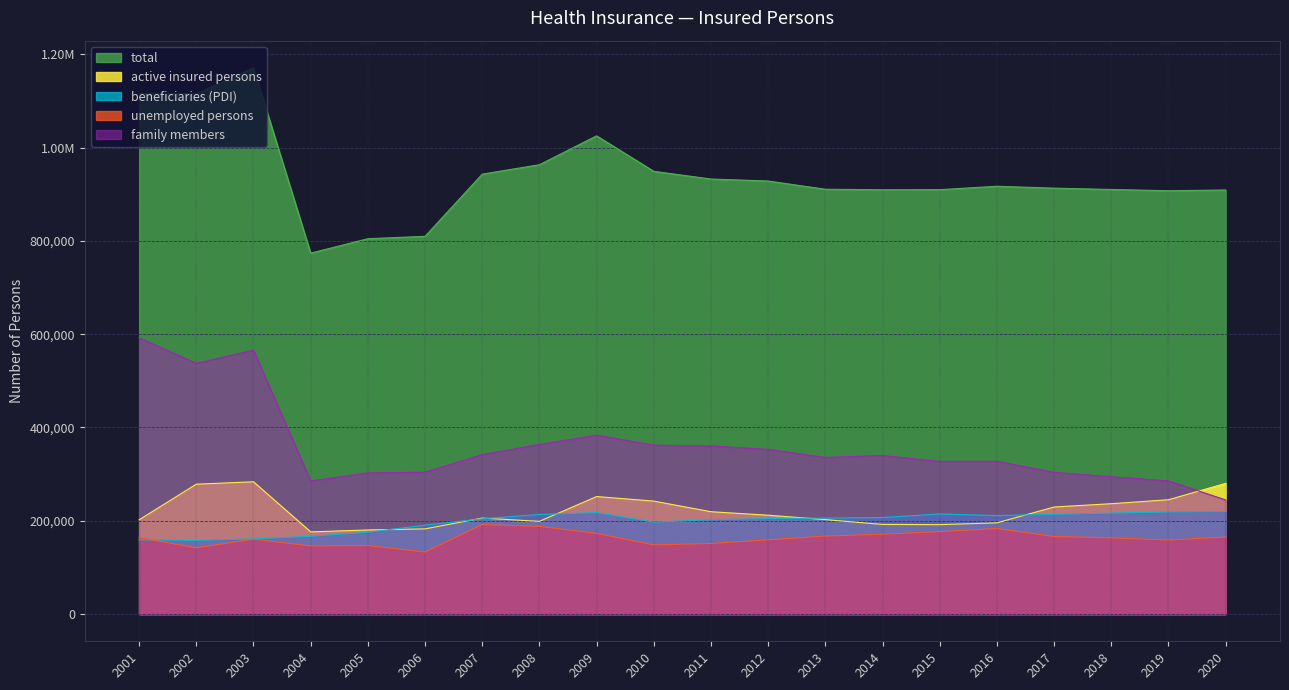

Where is active insured persons nearest to the value 229809?

2017